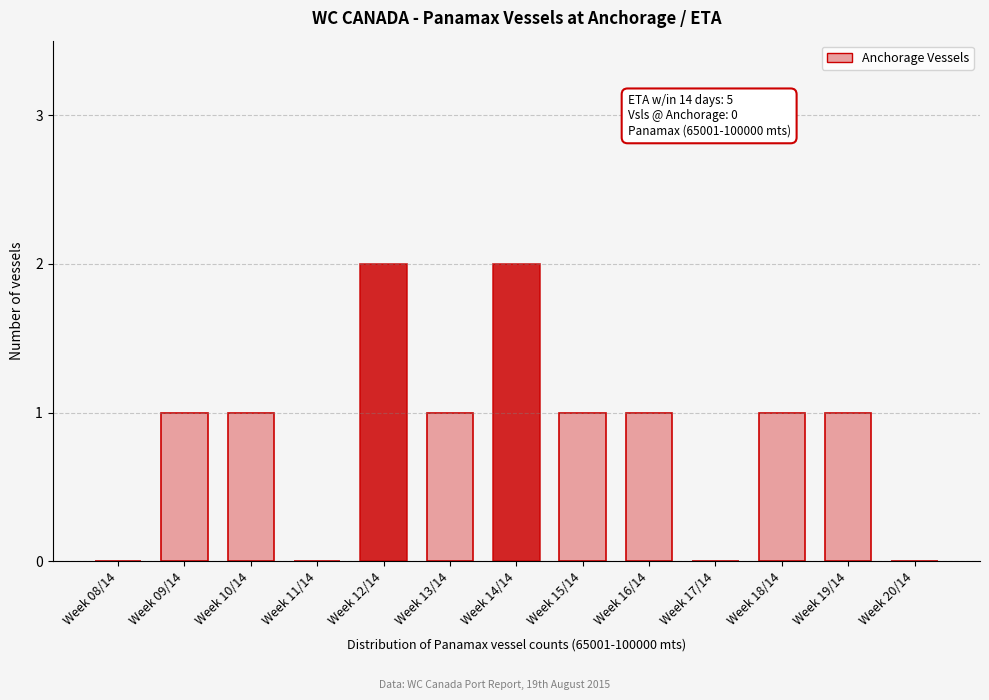

Reading left to right, list all the values displayed in this chart.

Week 08/14=0	Week 09/14=1	Week 10/14=1	Week 11/14=0	Week 12/14=2	Week 13/14=1	Week 14/14=2	Week 15/14=1	Week 16/14=1	Week 17/14=0	Week 18/14=1	Week 19/14=1	Week 20/14=0